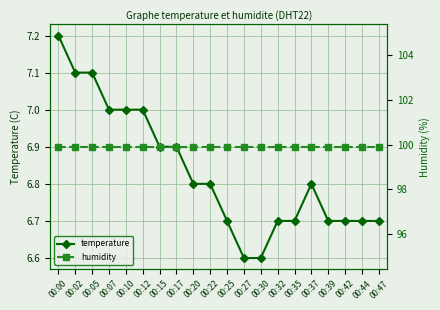

What is the average value of the humidity series?

99.9